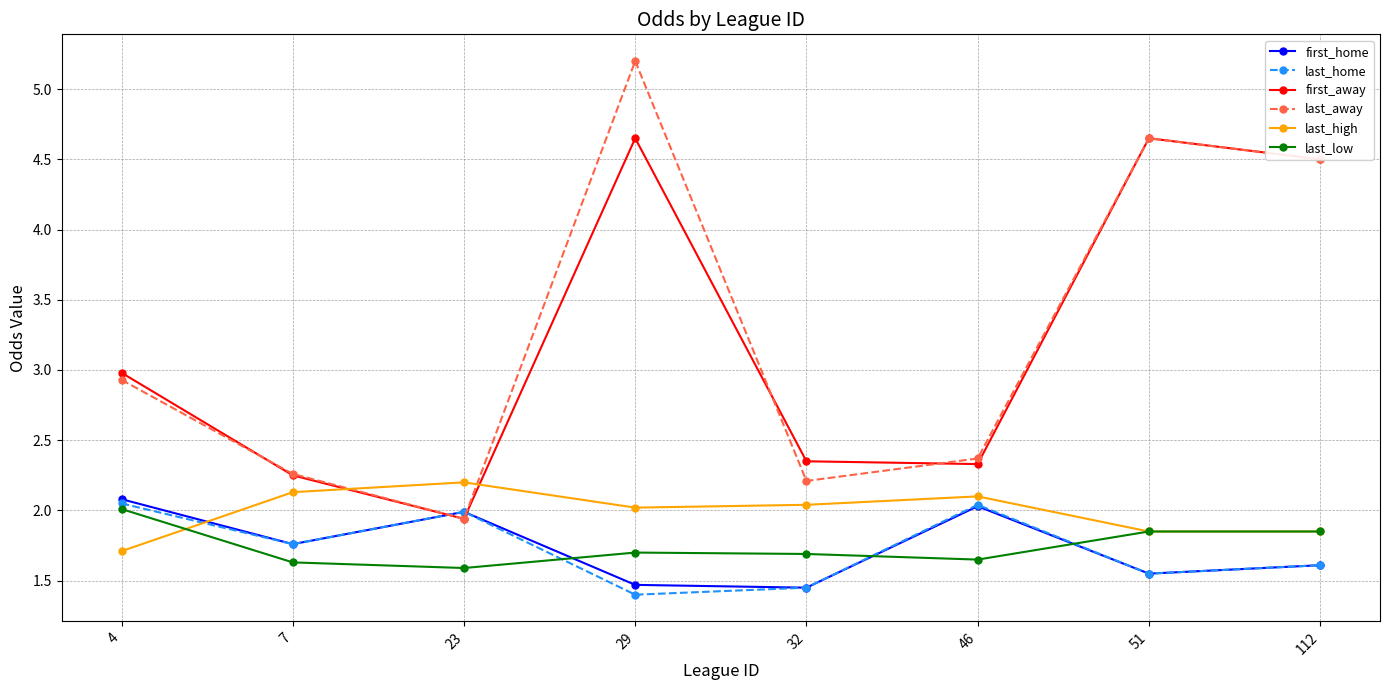

In first_home, how many points are lower than both neighbors (excluding endpoints)?

3